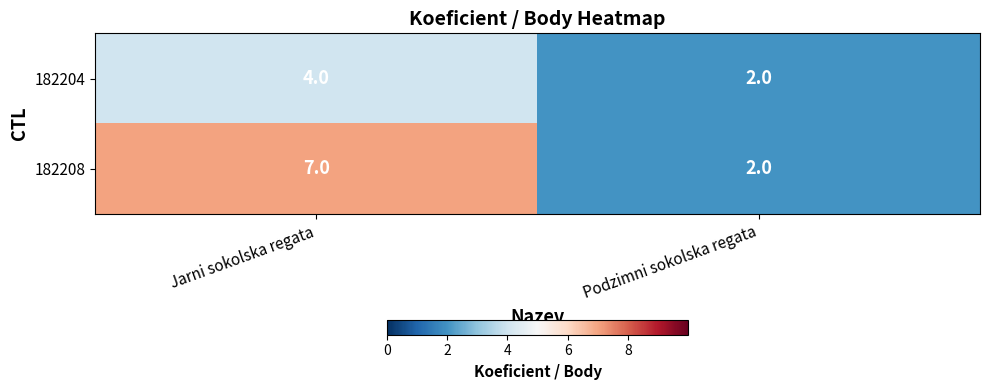

Between Jarni sokolska regata and Podzimni sokolska regata, which series saw the biggest shift?

182208